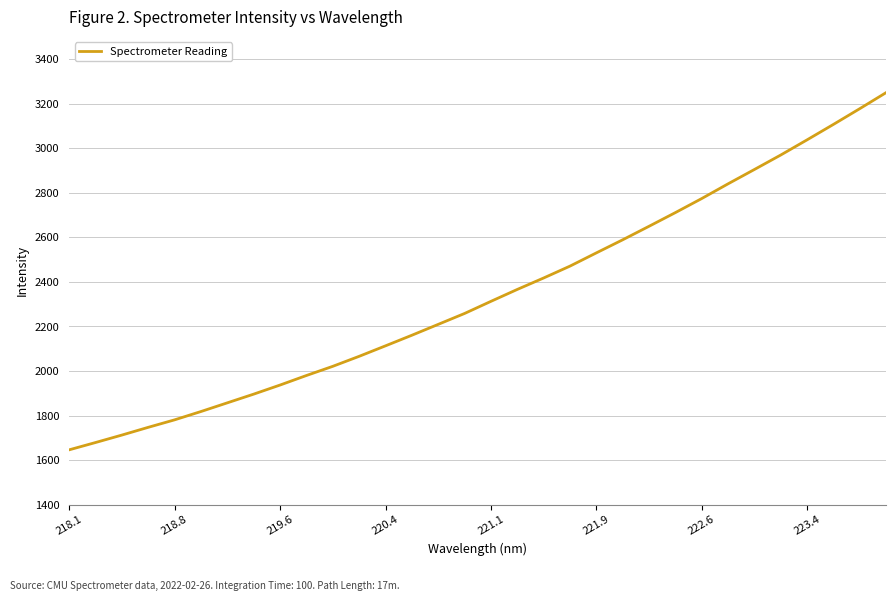

What is the minimum value shown in the chart?

1646.1